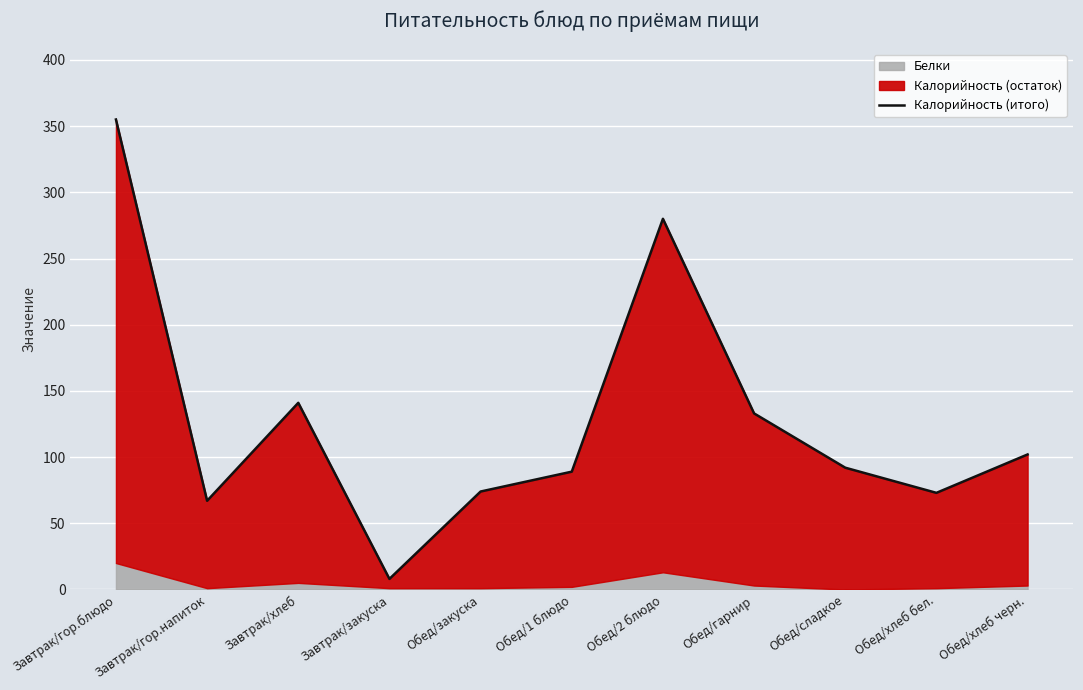

What position from the left is Завтрак/закуска?

4